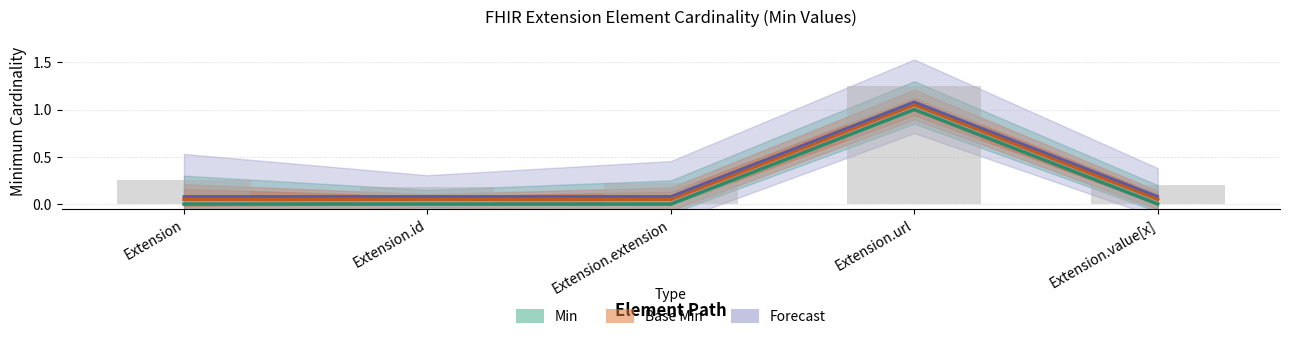

Which series changed the most between Extension and Extension.extension?

Min